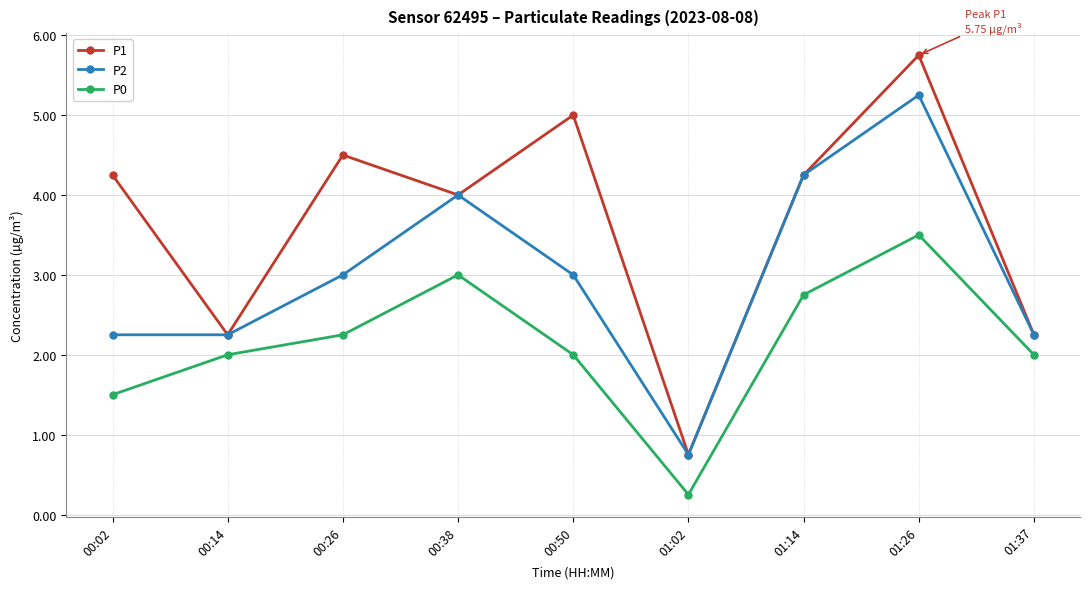

True or false: P0 and P2 cross at least once.

False